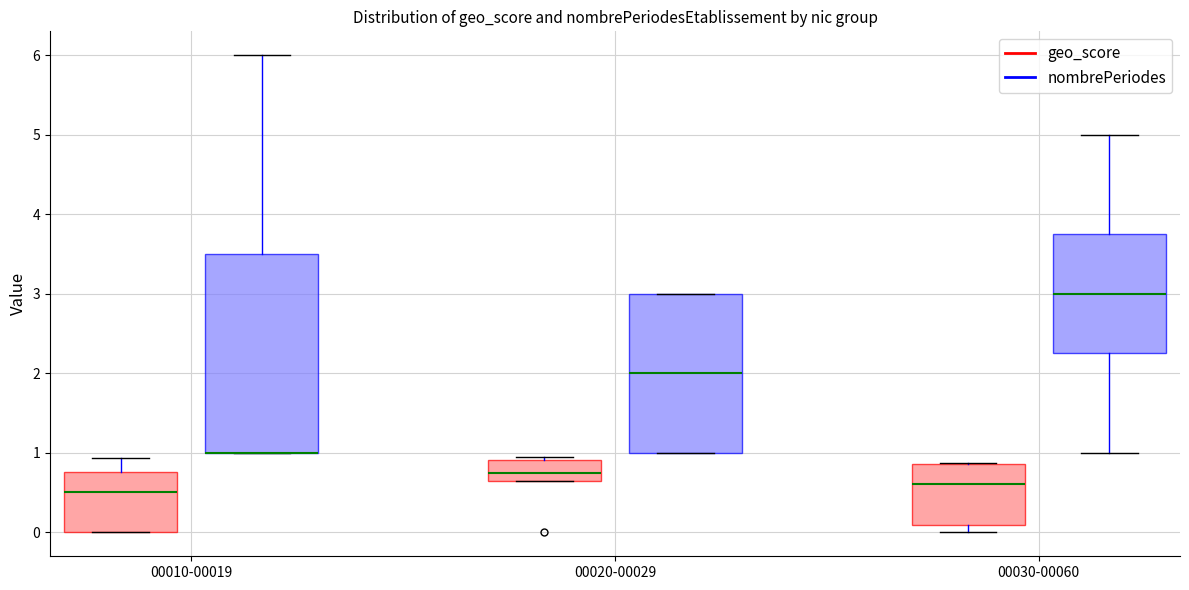

Where is the upper edge of the box for 00020-00029 (geo_score) on the y-axis? The values are not printed on the chart, so give them approximately, as read against the axis.

0.9